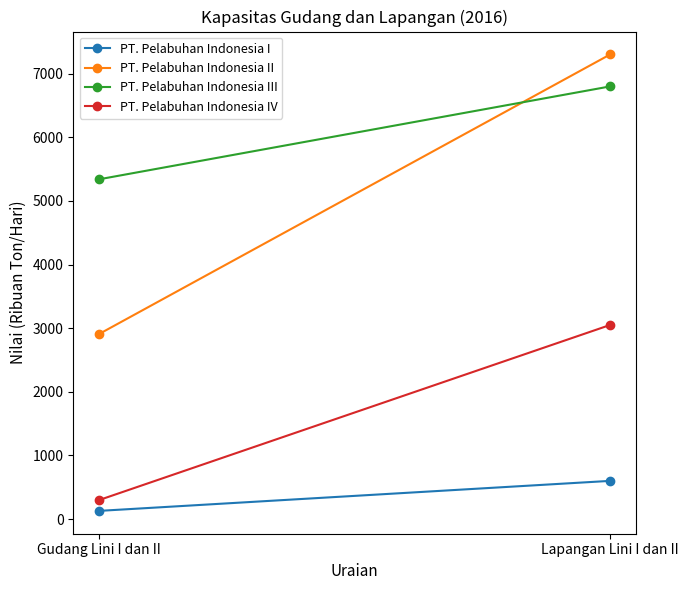

Which category has the highest value in the PT. Pelabuhan Indonesia IV series?

Lapangan Lini I dan II